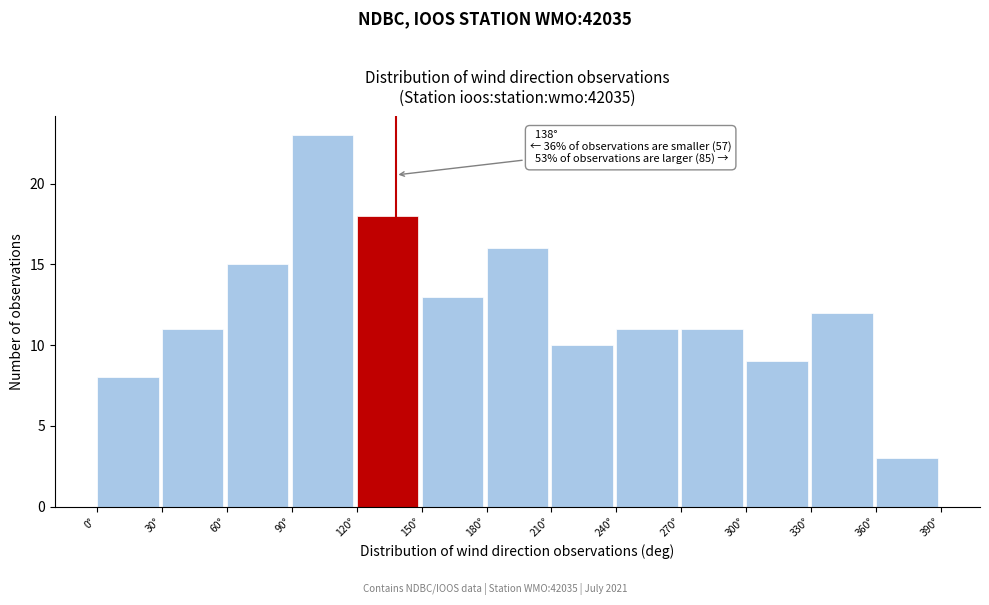

Over which range of the x-axis is the bar tallest?

90 to 120